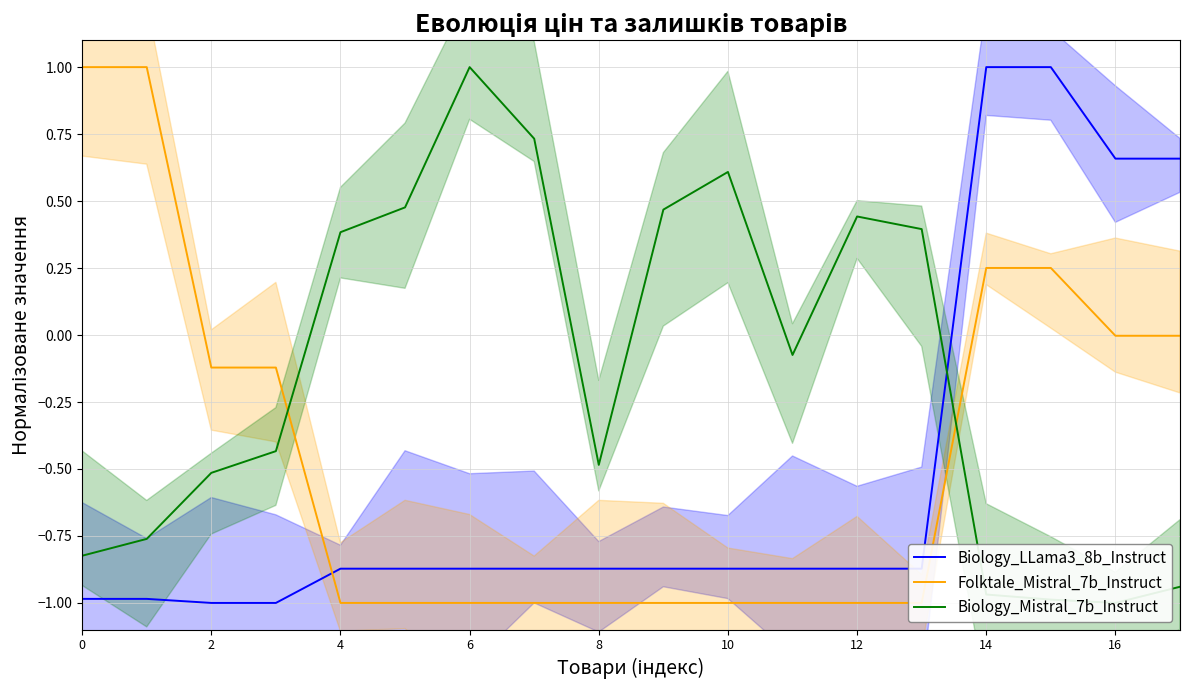

What is the value of the Biology_Mistral_7b_Instruct point at the 3rd from the left?

-0.5